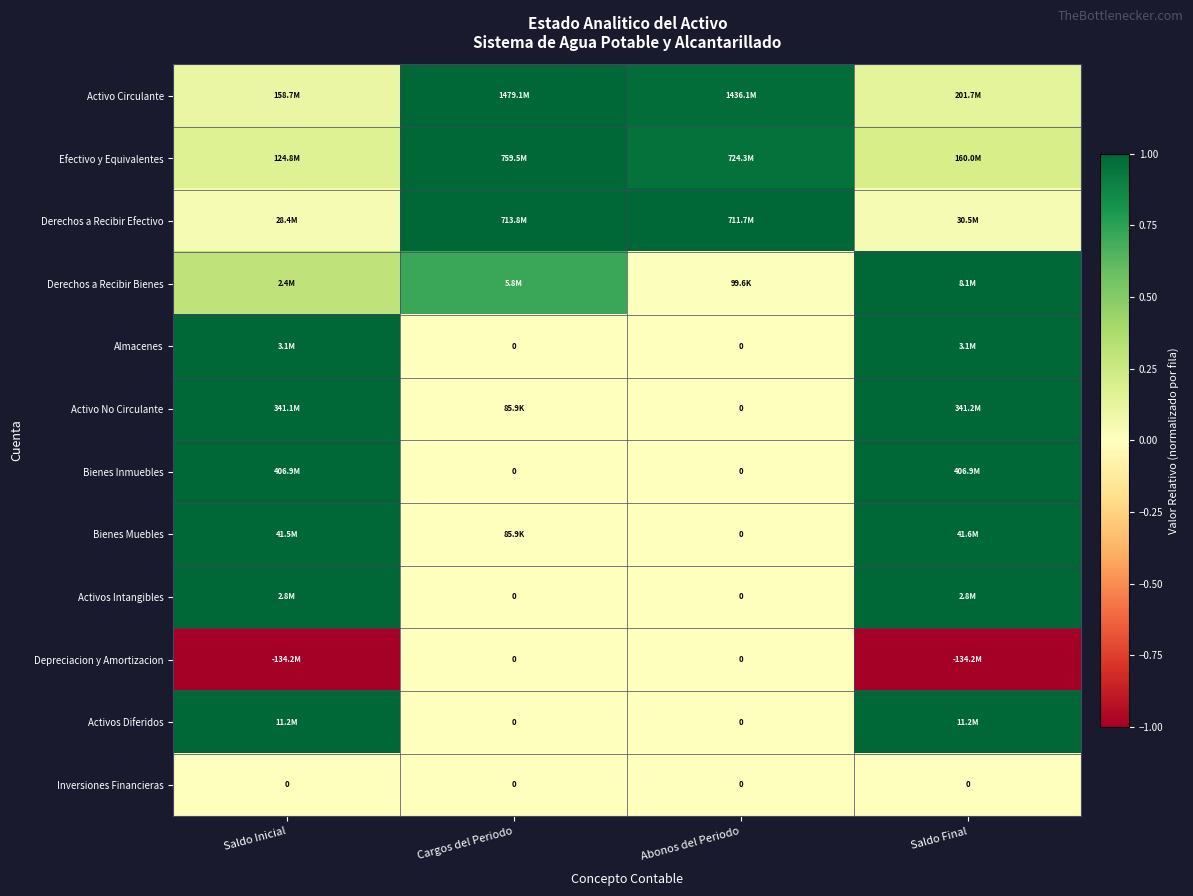

What is the minimum value shown in the chart?

-1.0